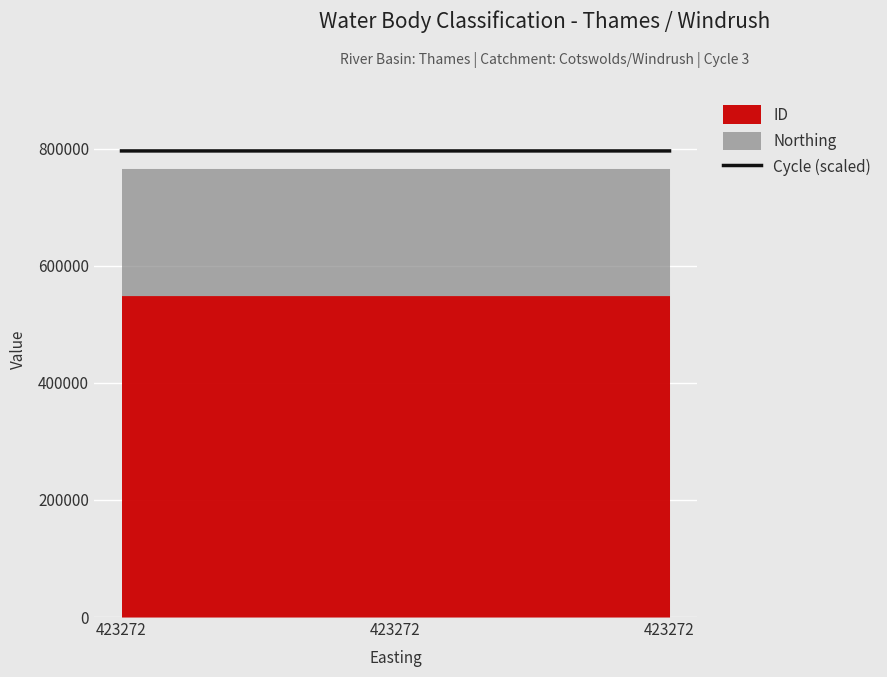

Read the value at 423272.

796386